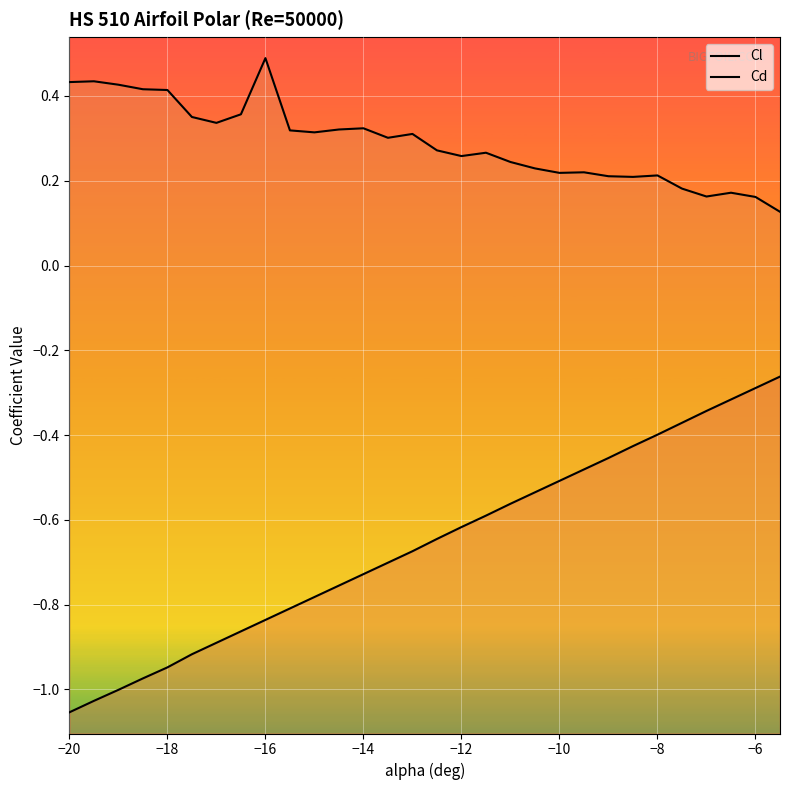

Reading left to right, what are all the values shown in this chart?

Cl: -1.1	-1.0	-1.0	-1.0	-0.9	-0.9	-0.9	-0.9	-0.8	-0.8	-0.8	-0.8	-0.7	-0.7	-0.7	-0.6	-0.6	-0.6	-0.6	-0.5	-0.5	-0.5	-0.5	-0.4	-0.4	-0.4	-0.3	-0.3	-0.3	-0.3
Cd: 0.4	0.4	0.4	0.4	0.4	0.4	0.3	0.4	0.5	0.3	0.3	0.3	0.3	0.3	0.3	0.3	0.3	0.3	0.2	0.2	0.2	0.2	0.2	0.2	0.2	0.2	0.2	0.2	0.2	0.1